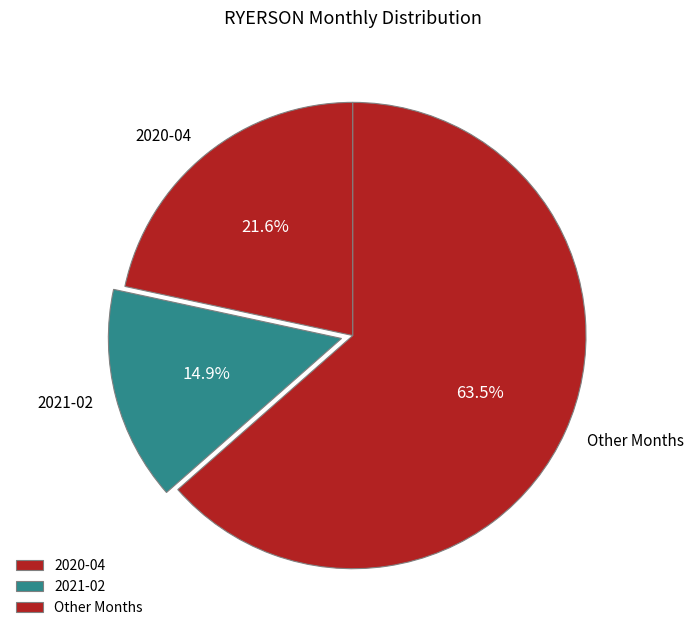

What percentage do 2020-04 and Other Months together represent?

85.1%